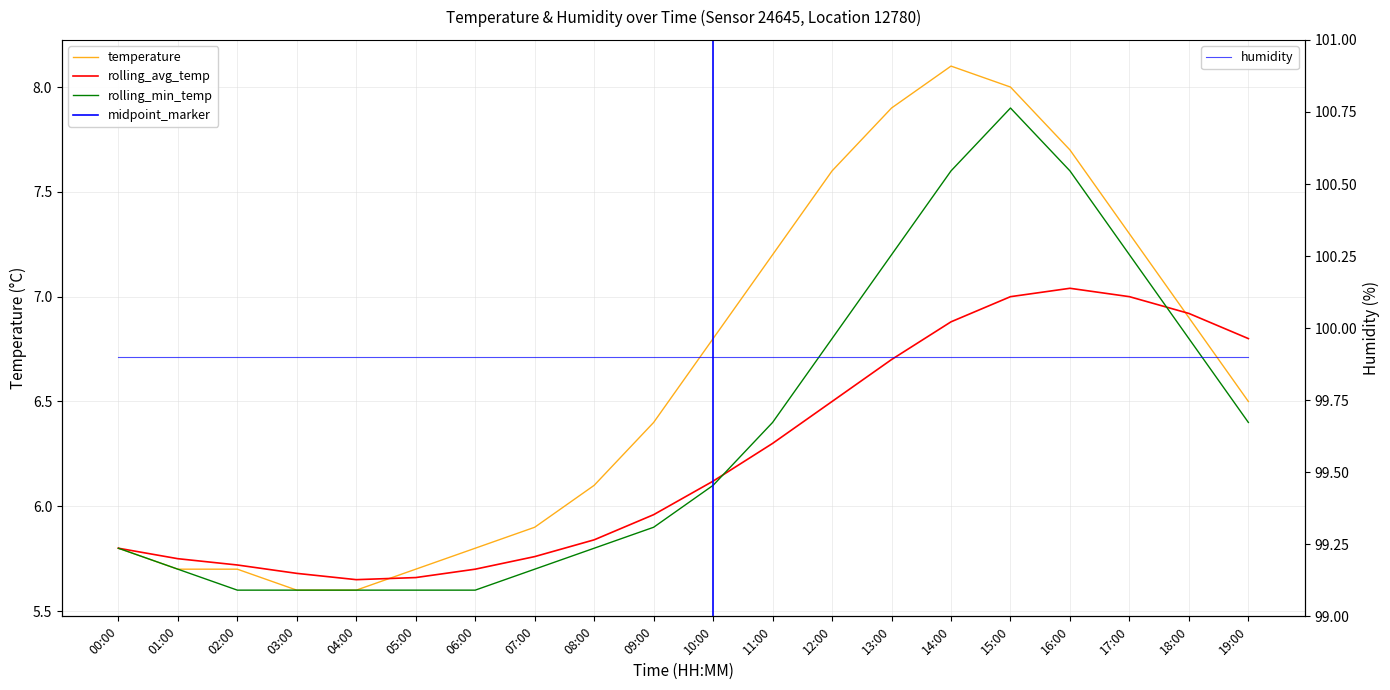

What is the value of the rolling_avg_temp point at the 12th from the left?

6.3